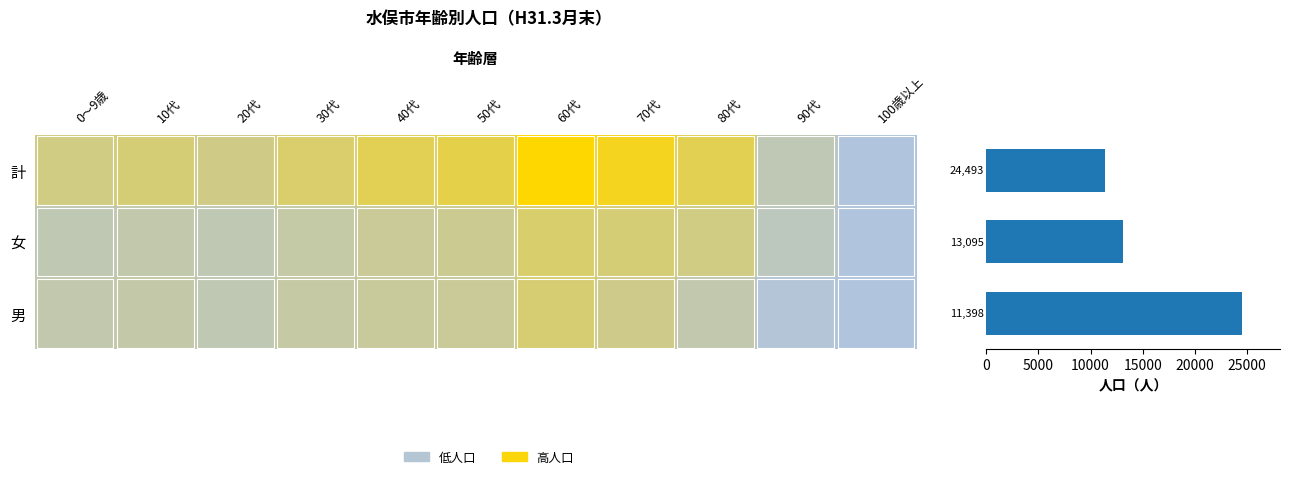

How many data points in 女 are less than 1074?

5